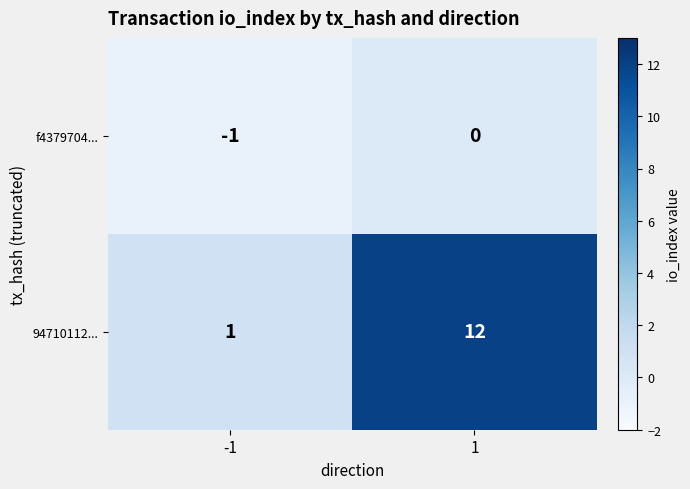

Which series has the largest range (max minus min)?

94710112...